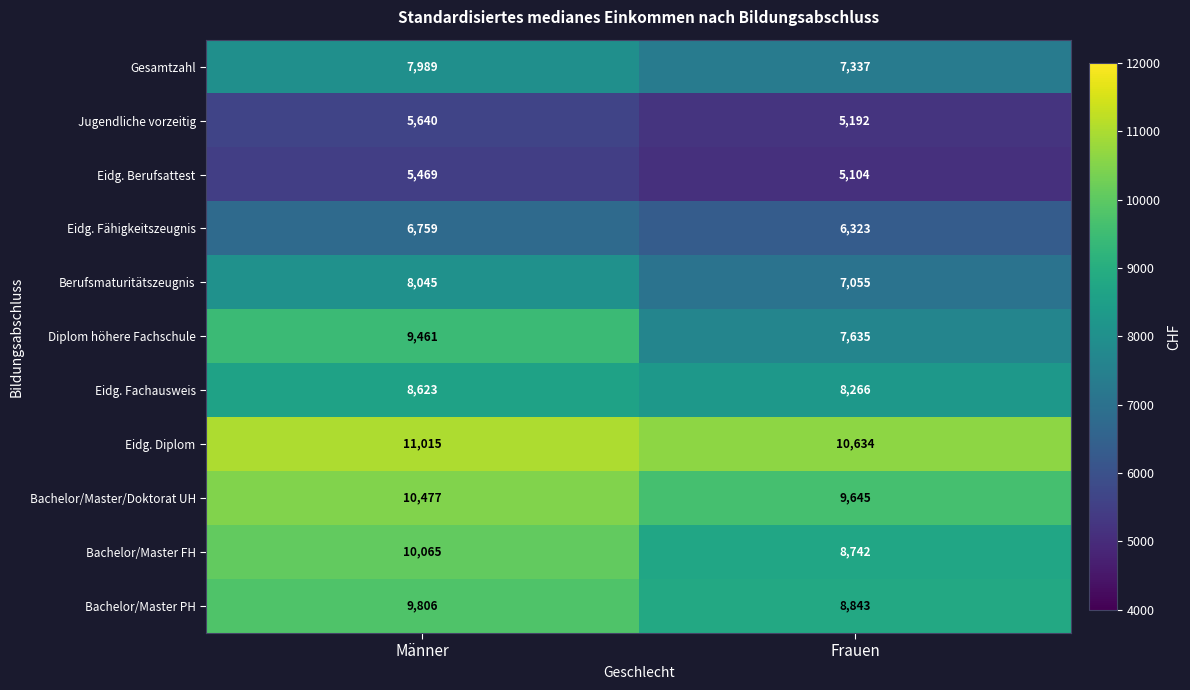

At how many categories does at least one series exceed 5779?

2